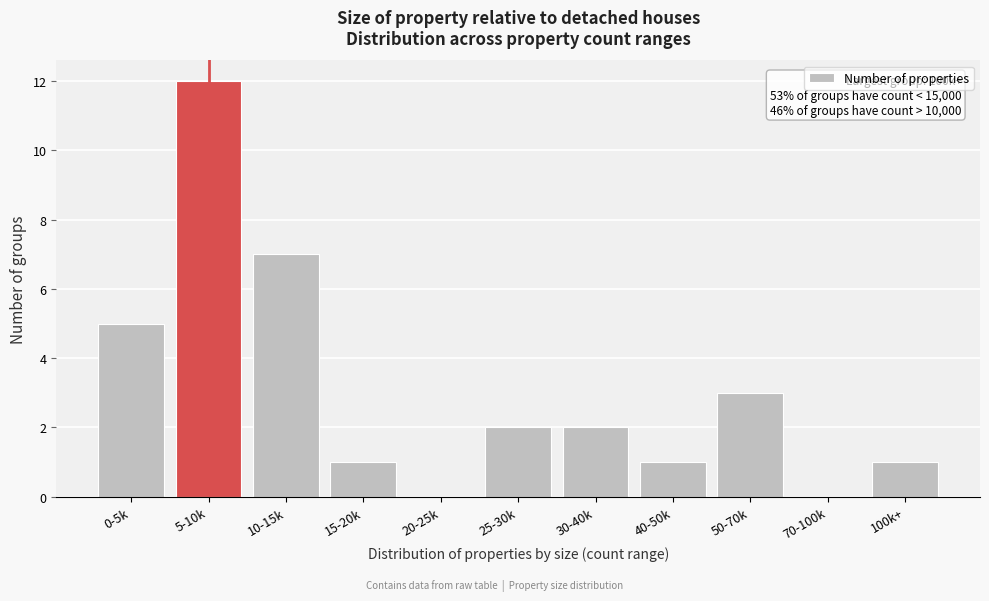

Reading left to right, extract all data points from this chart.

0-5k=5	5-10k=12	10-15k=7	15-20k=1	20-25k=0	25-30k=2	30-40k=2	40-50k=1	50-70k=3	70-100k=0	100k+=1